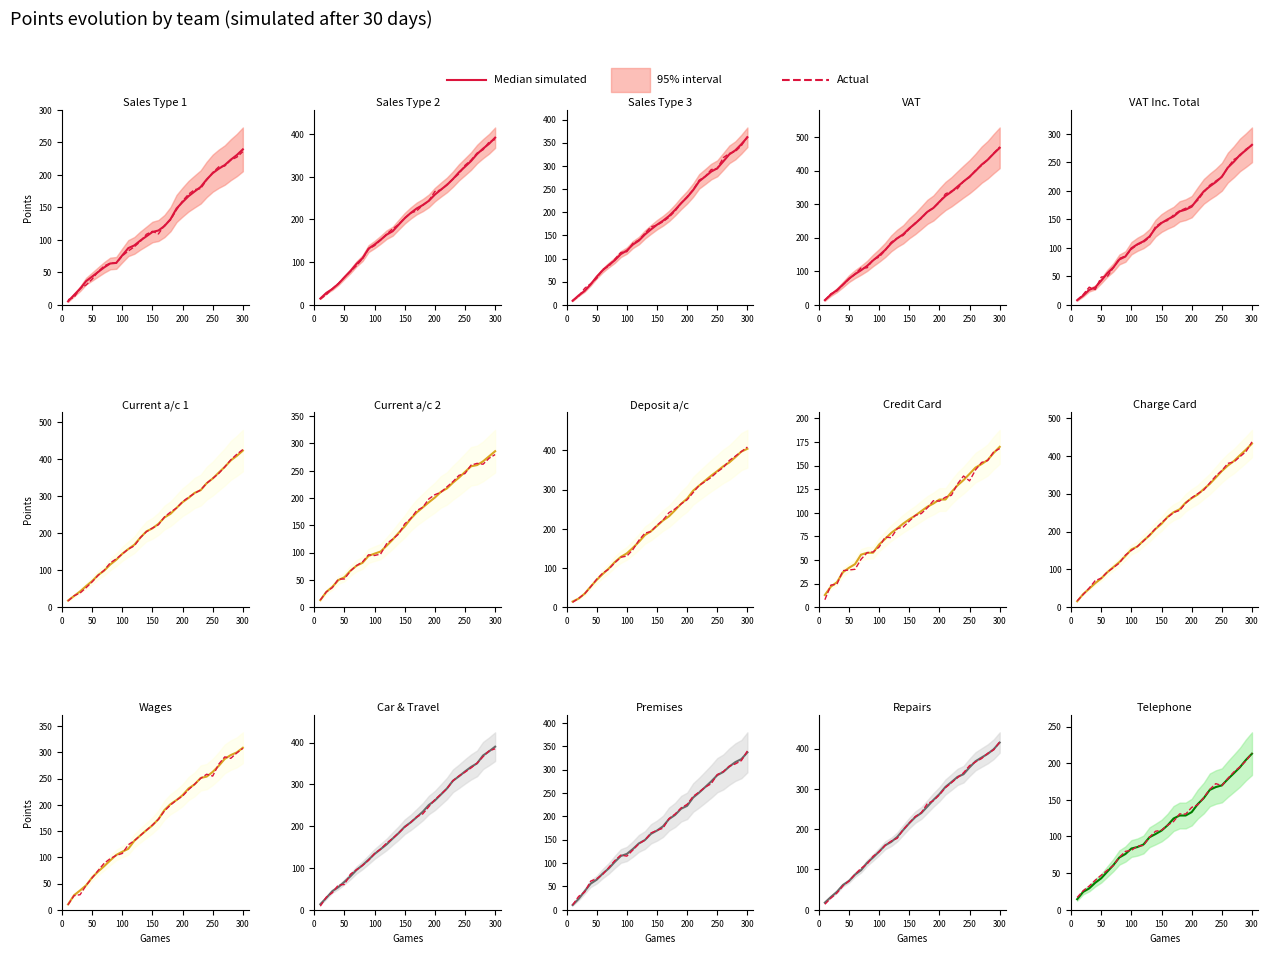

Count the number of categories in the chart.

30